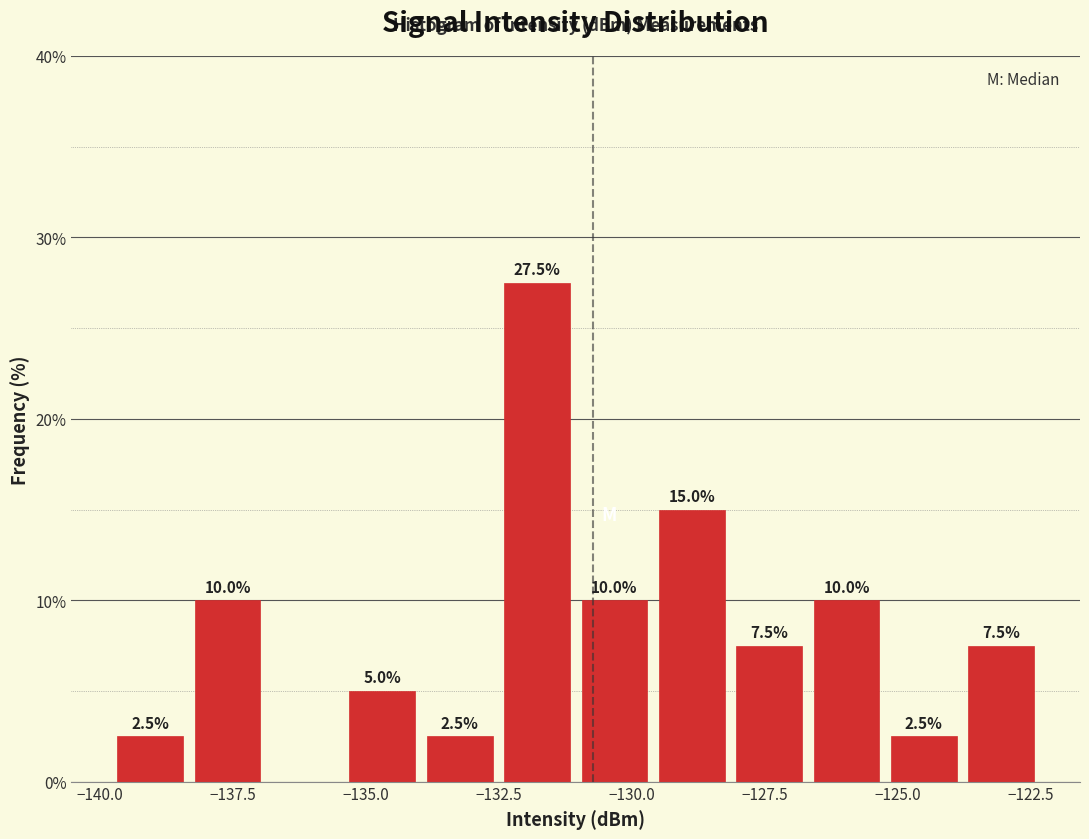

Read against the x-axis, roughly where is the centre of the tallest bar?

-132.0